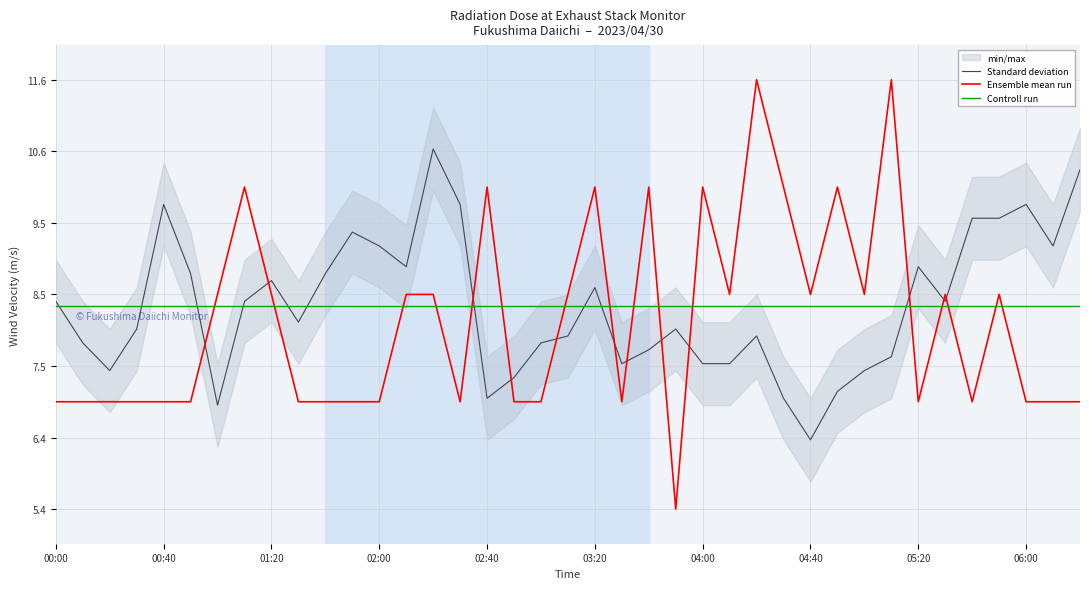

What is the difference between the second highest and second lowest values in the Standard deviation series?

3.4